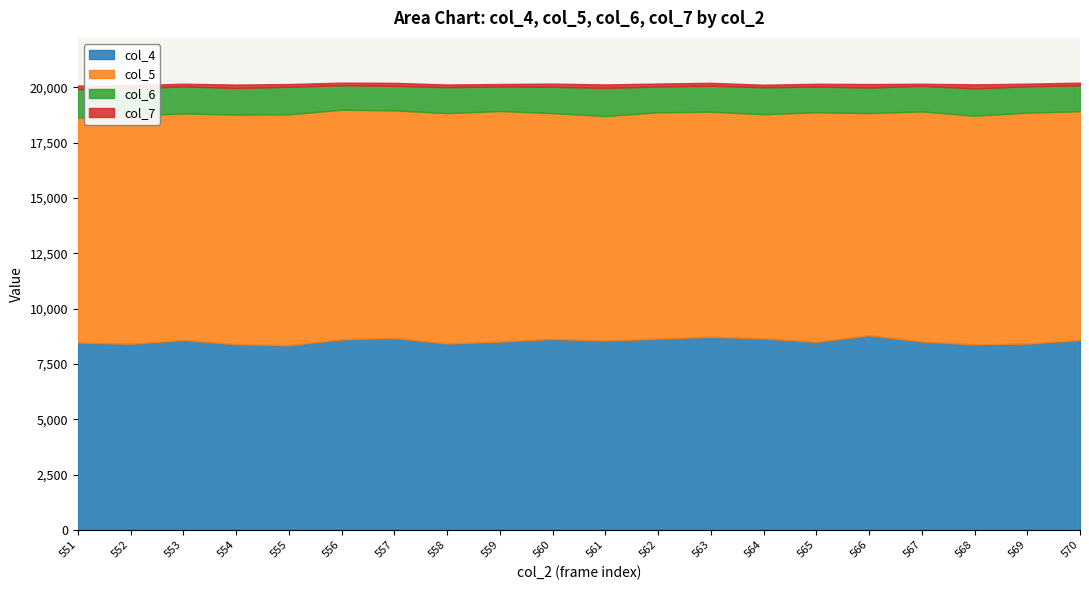

List the labels in order of col_4 value, largest first.

566, 563, 557, 564, 562, 560, 556, 553, 570, 561, 567, 559, 565, 551, 558, 569, 552, 554, 568, 555